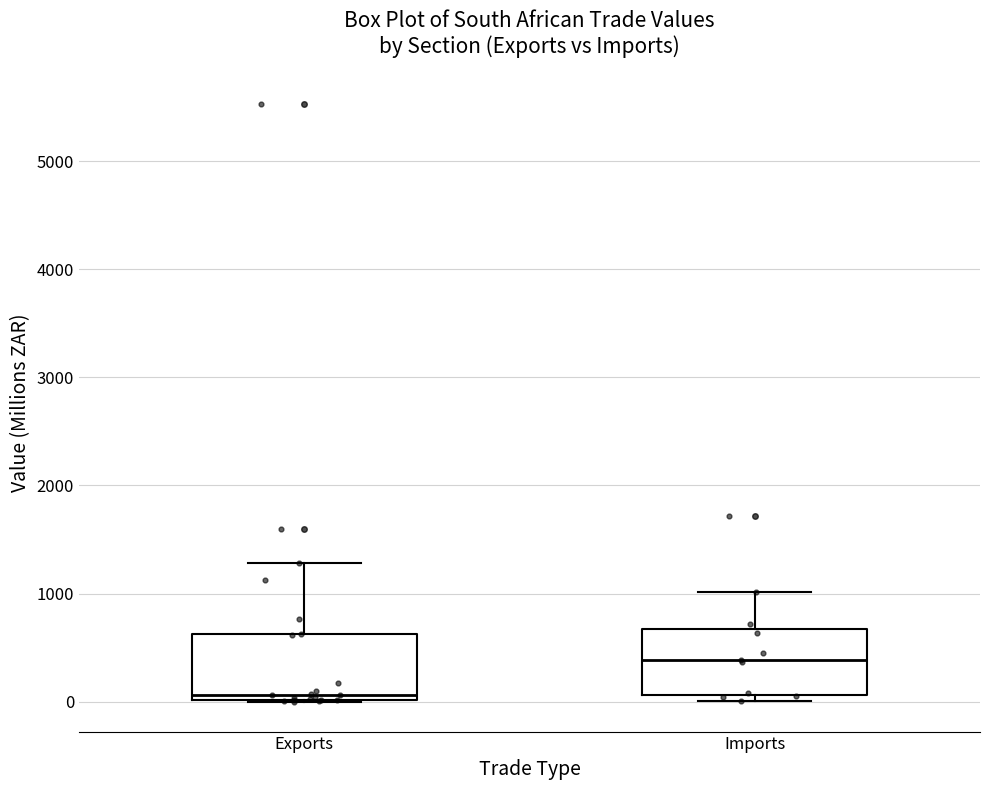

Which box has the highest median line?

Imports